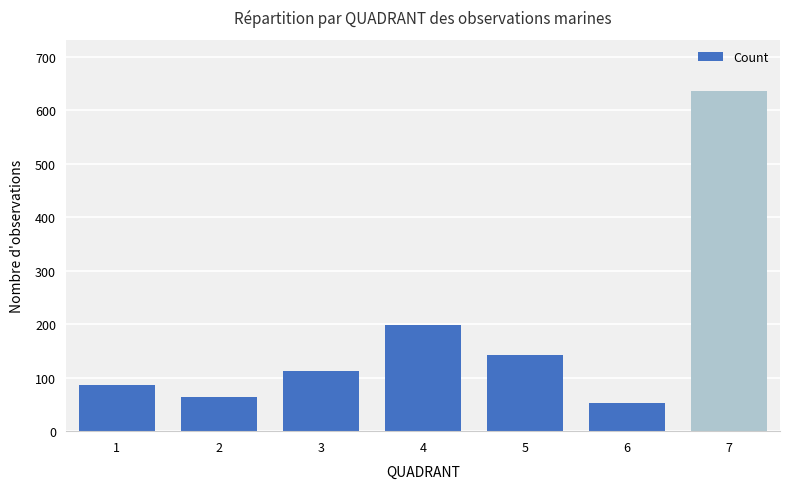

What is the average value?

185